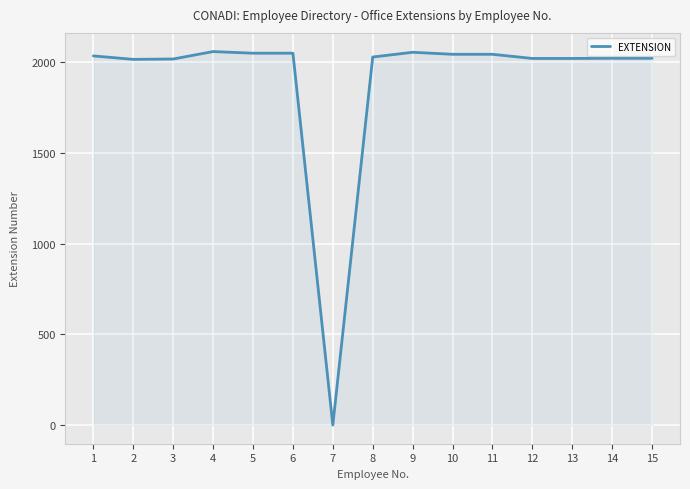

What is the greatest value displayed?

2060